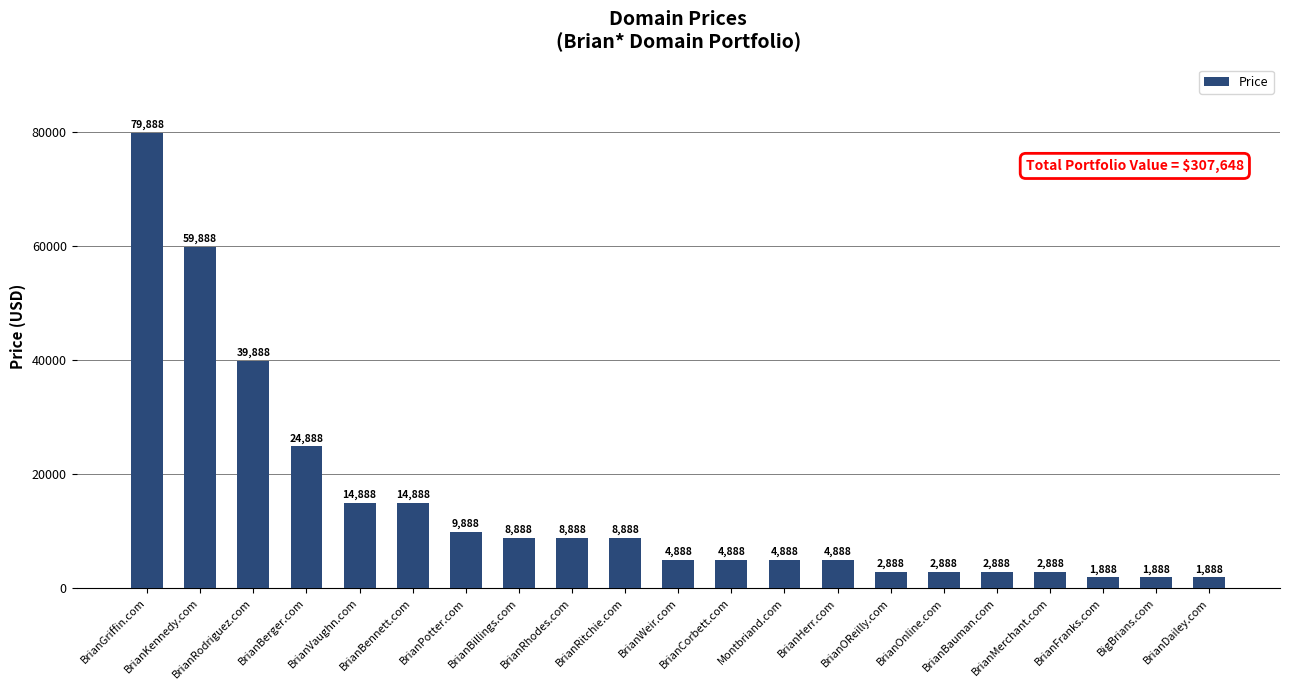

What value does the data have at BrianCorbett.com, to the nearest 10?

4890